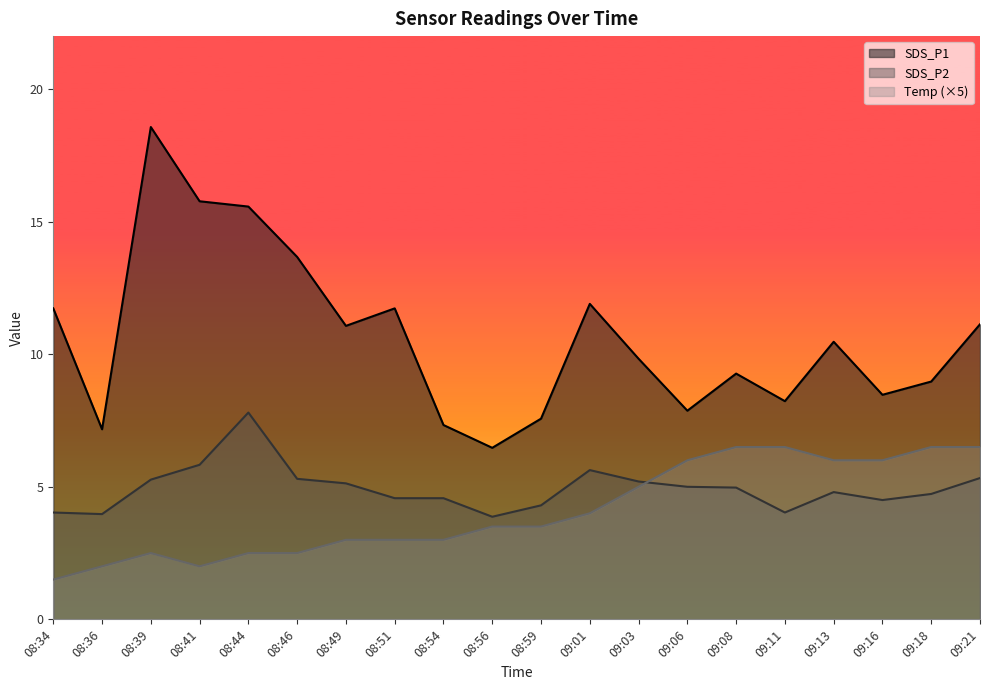

What is the total value across all series at 08:46?

21.5